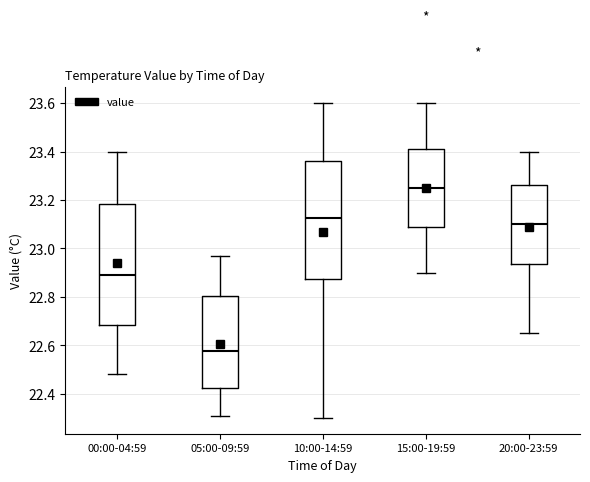

Where does the median line of the box for 15:00-19:59 sit on the y-axis? The values are not printed on the chart, so give them approximately, as read against the axis.

23.26